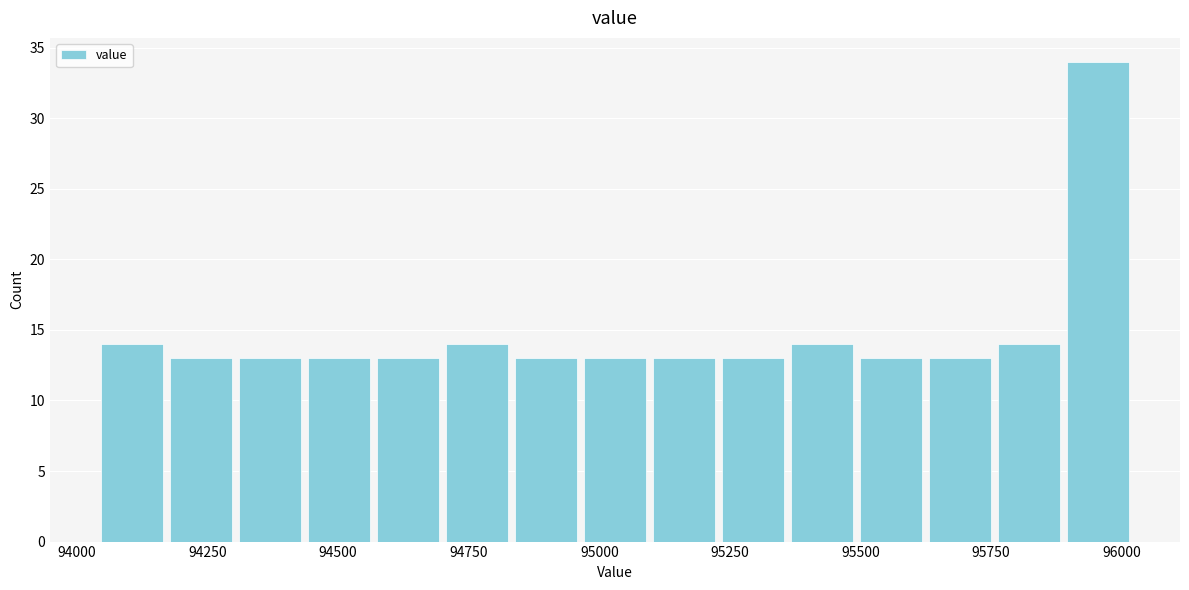

Read against the x-axis, roughly where is the centre of the tallest bar?

95950